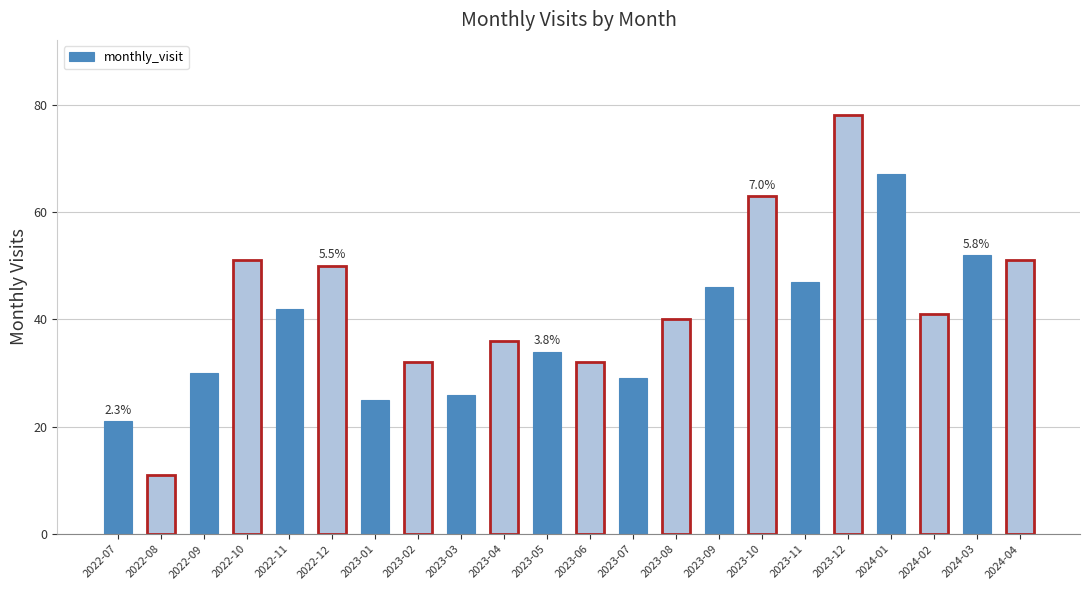

Read the value at 2023-04, to the nearest 5.

35